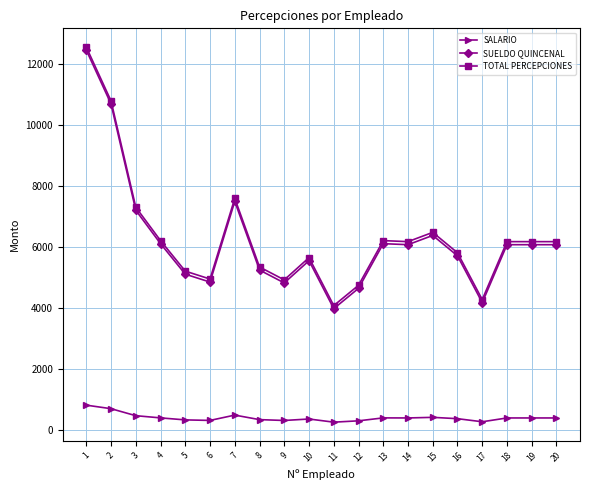

Is it true that SALARIO equals 474.3 at 3?

True